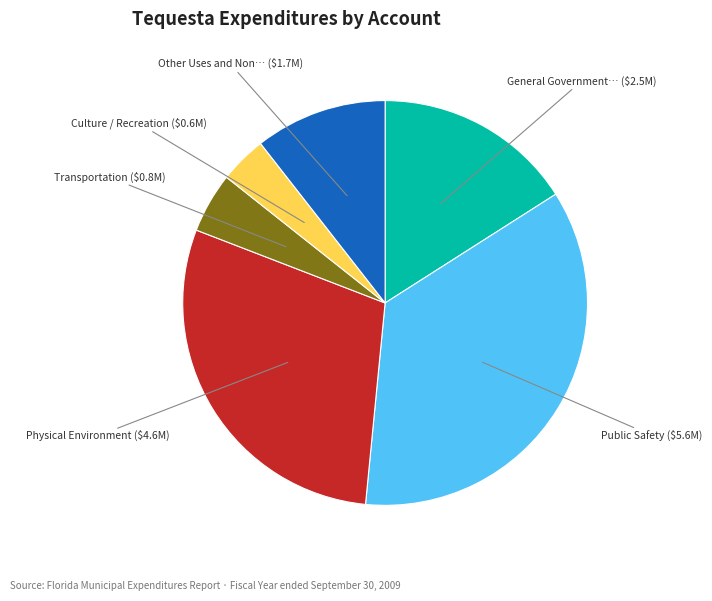

Is there any slice that represents more than half of the pie?

No